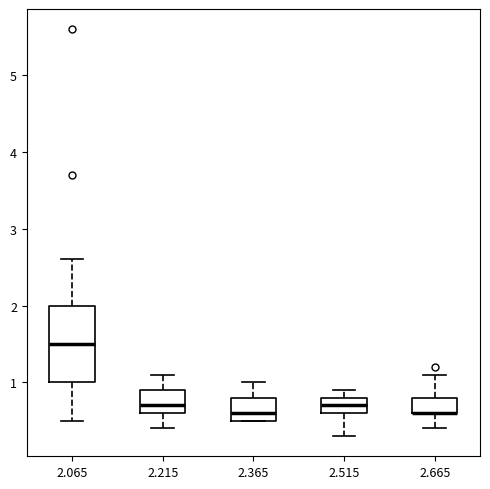

Reading left to right, transcribe this box plot: for each box, give where its median line is, the range the box spans, and where its two whiskers end, as read against the y-axis. The values are not printed on the chart, so give them approximately, as read against the axis.

2.065: median 1.5, box 1.0 to 2.0, whiskers 0.5 to 2.6
2.215: median 0.7, box 0.6 to 0.9, whiskers 0.4 to 1.1
2.365: median 0.6, box 0.5 to 0.8, whiskers 0.5 to 1.0
2.515: median 0.7, box 0.6 to 0.8, whiskers 0.3 to 0.9
2.665: median 0.6 (drawn on the box's lower edge), box 0.6 to 0.8, whiskers 0.4 to 1.1